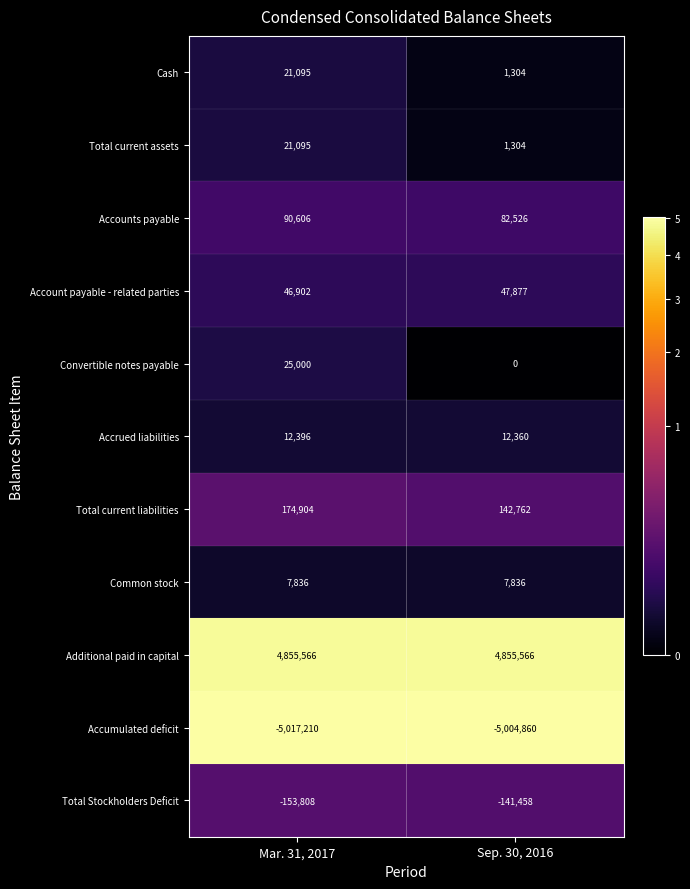

List the labels in order of Accumulated deficit value, smallest first.

Mar. 31, 2017, Sep. 30, 2016